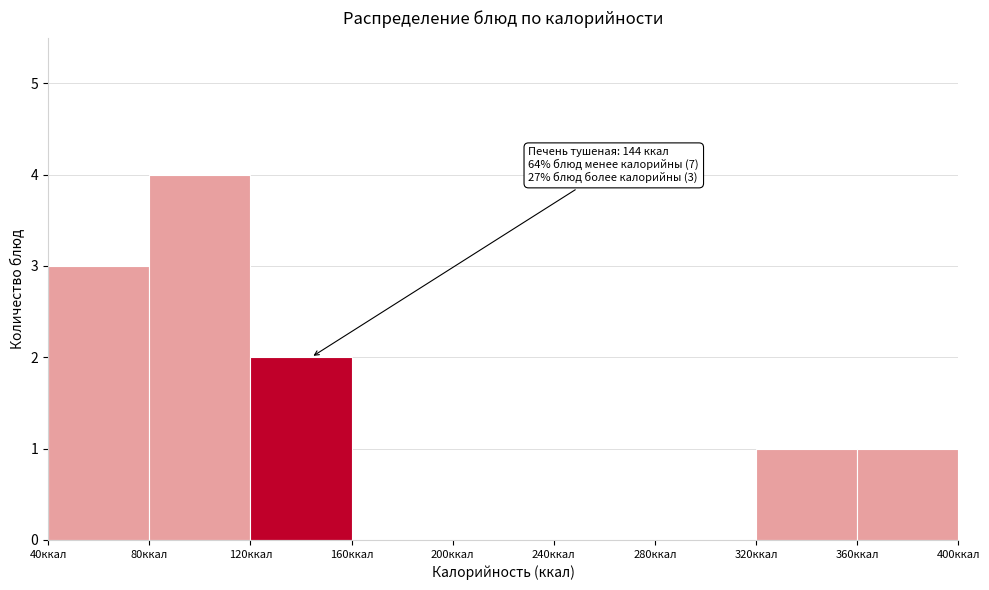

Which range on the x-axis has the tallest bar?

80 to 120